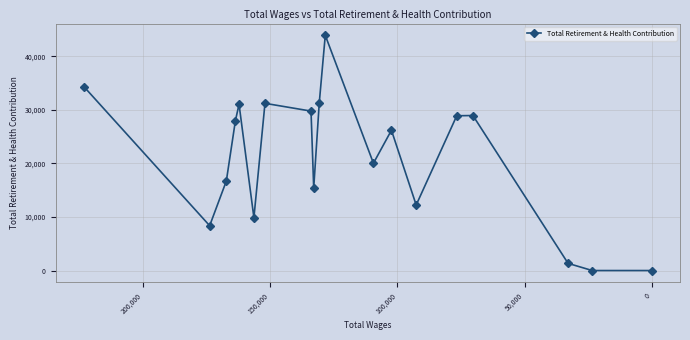

Reading right to left, transcribe all the data shown in this chart.

0	0	1340	28951	28905	12239	26198	20039	43929	31277	15391	29777	31229	9870	31048	28001	16719	8373	34341